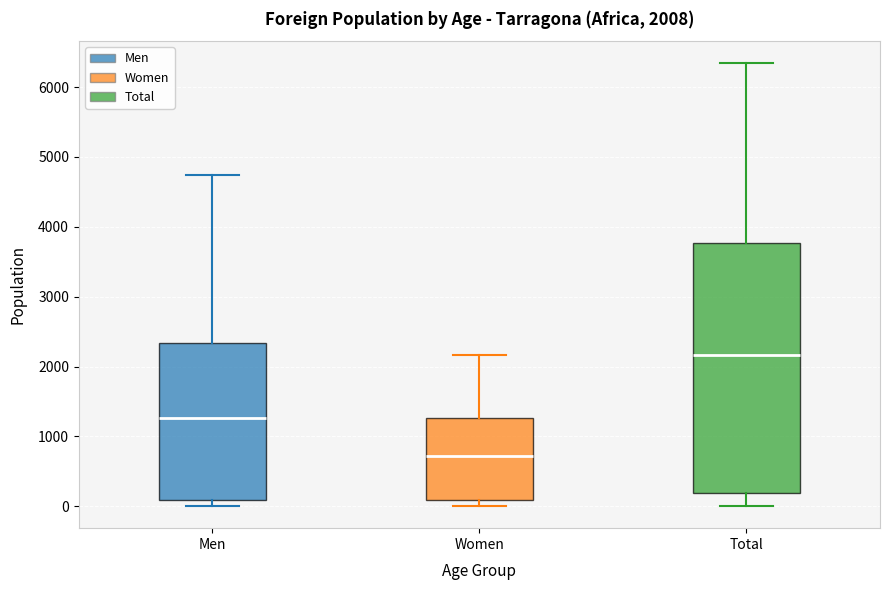

Which box is the tallest, from its lower edge to its upper edge?

Total